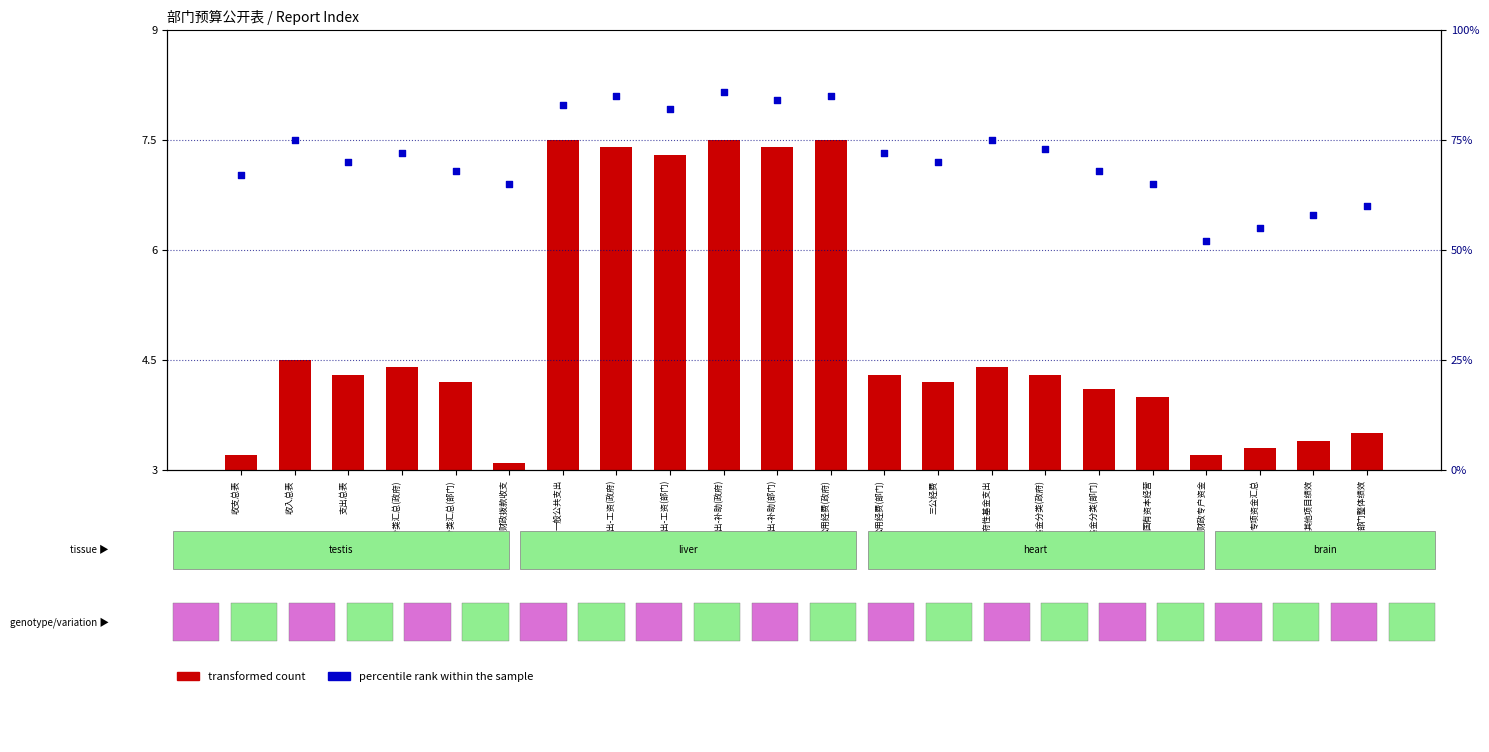

Which series has the largest total across all categories?

percentile rank within the sample